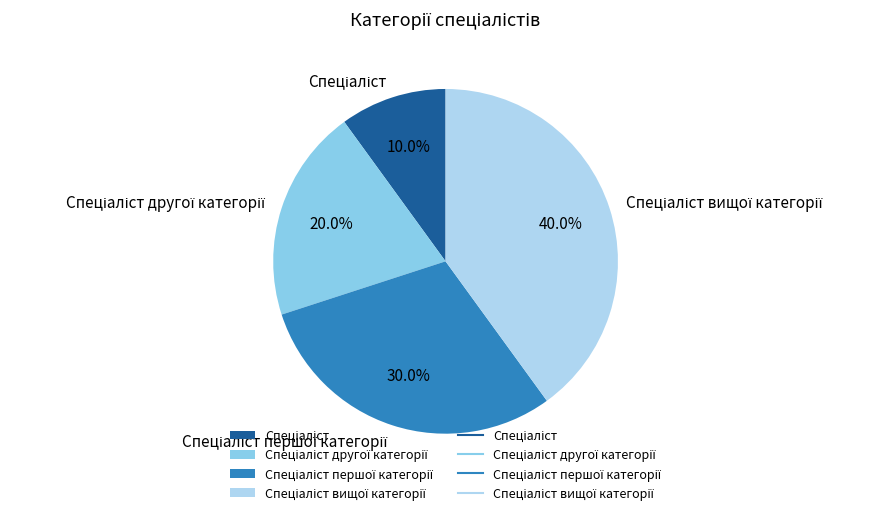

To the nearest percent, what is the difference between the largest and smallest slice percentages?

30%